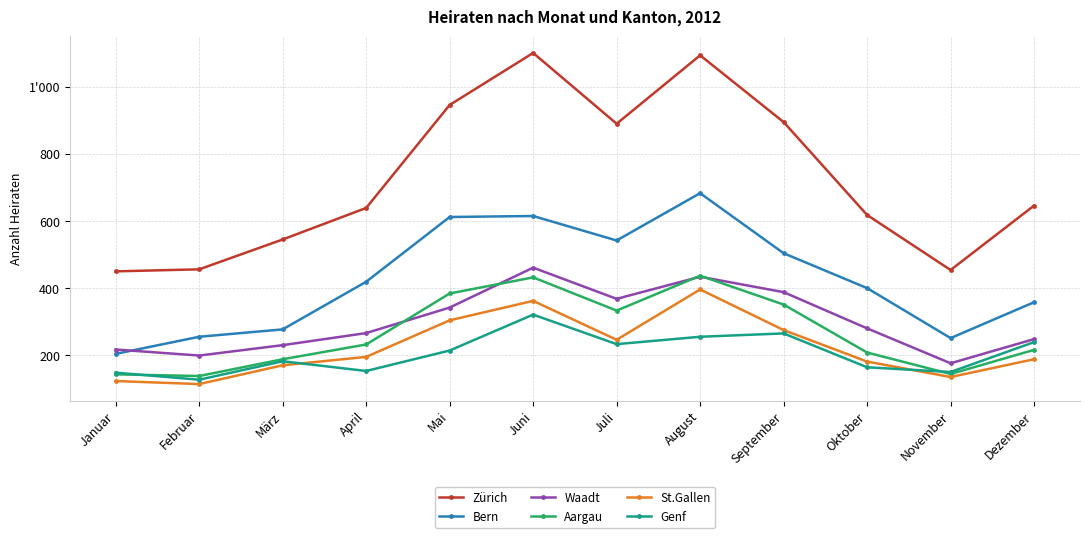

Is it true that Bern equals 204 at Januar?

True